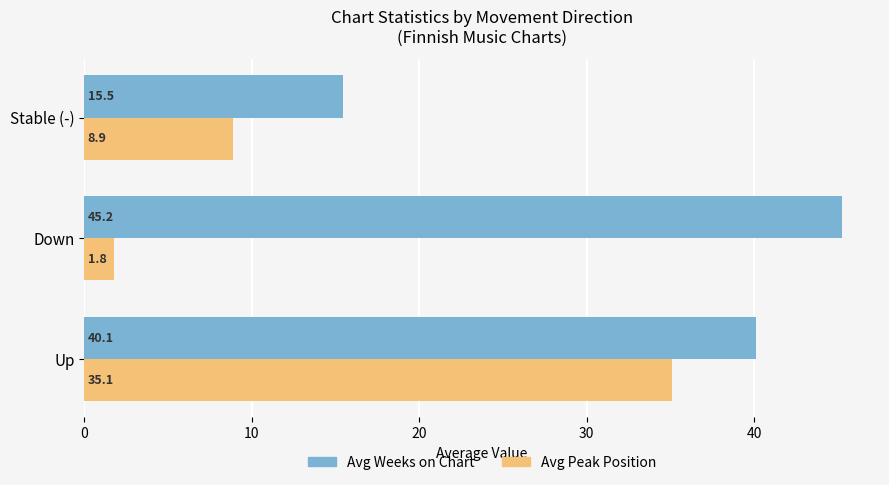

How many distinct data groups are displayed?

2